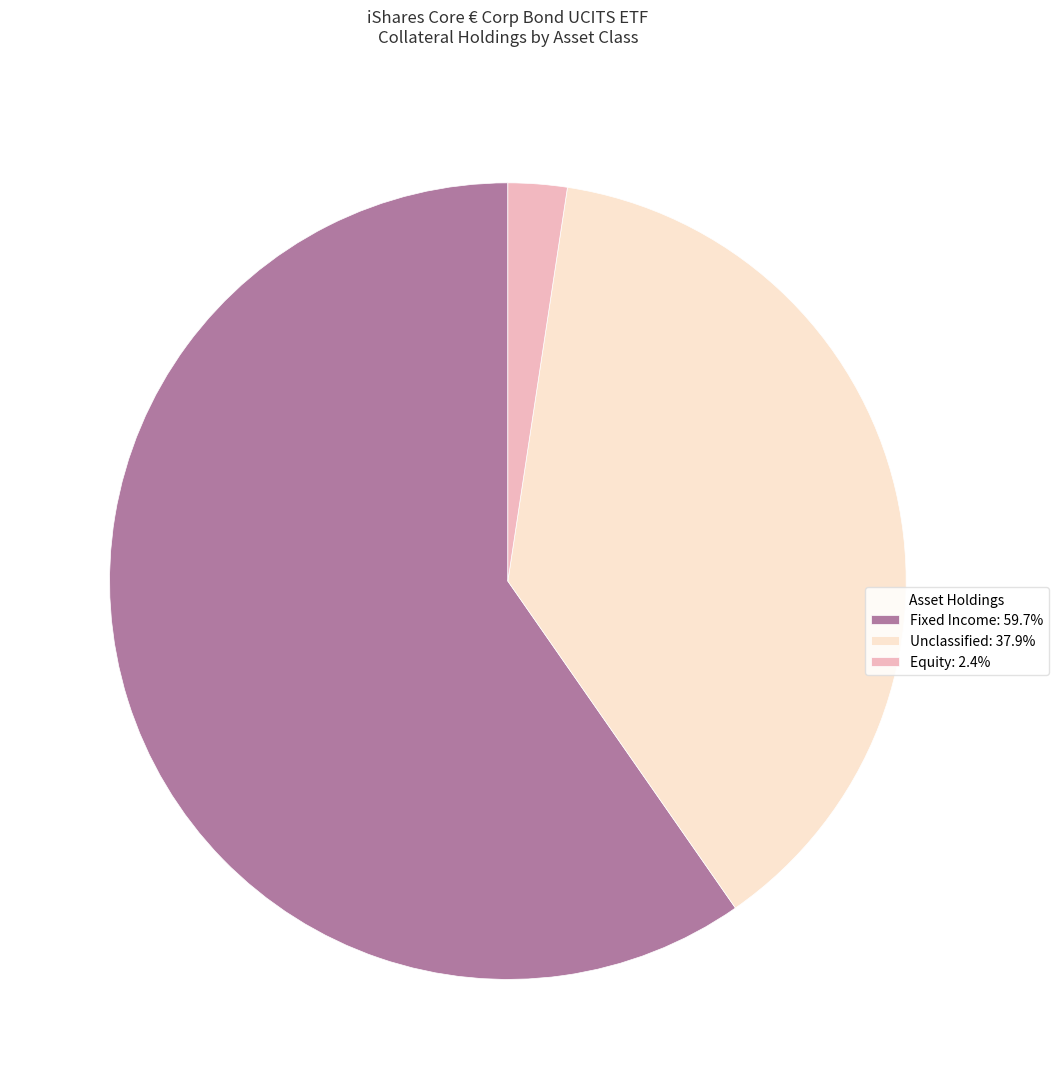

Is the sum of Equity: 2.4% and Fixed Income: 59.7% greater than half?

Yes